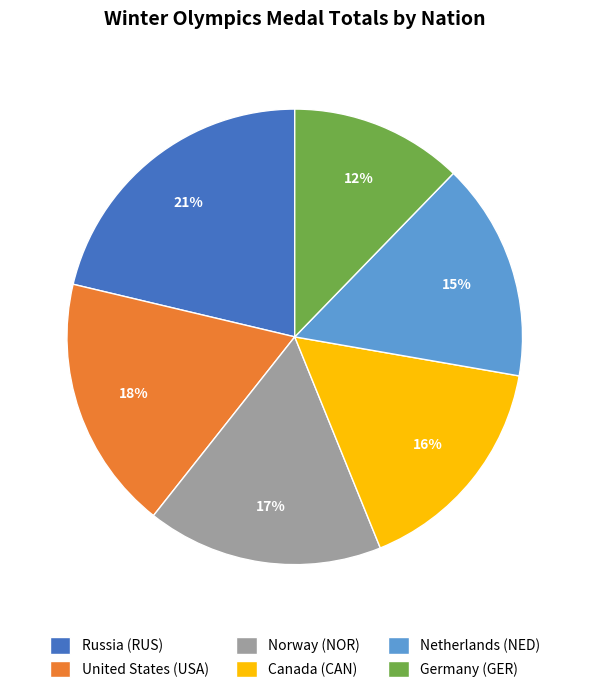

Which has a higher value, Canada (CAN) or United States (USA)?

United States (USA)